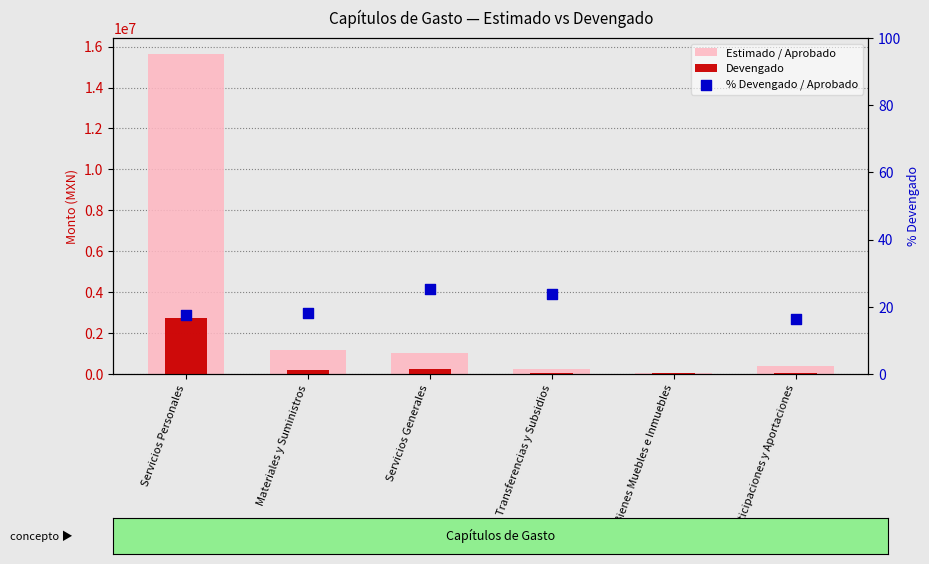

At how many categories does at least one series exceed 4471651?

1